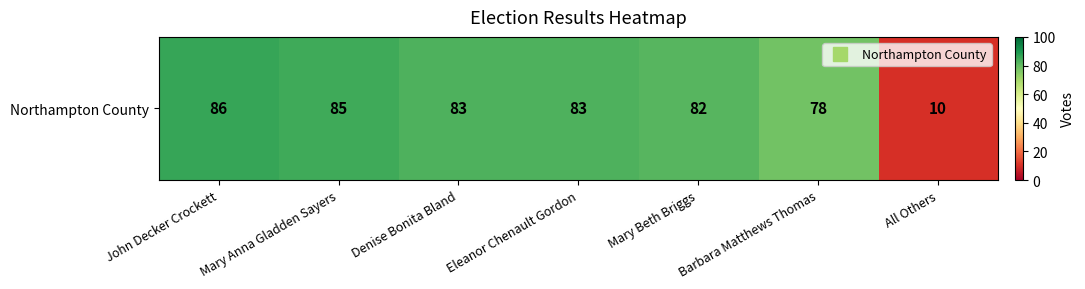

Rank the categories by value from lowest to highest.

All Others, Barbara Matthews Thomas, Mary Beth Briggs, Denise Bonita Bland, Eleanor Chenault Gordon, Mary Anna Gladden Sayers, John Decker Crockett